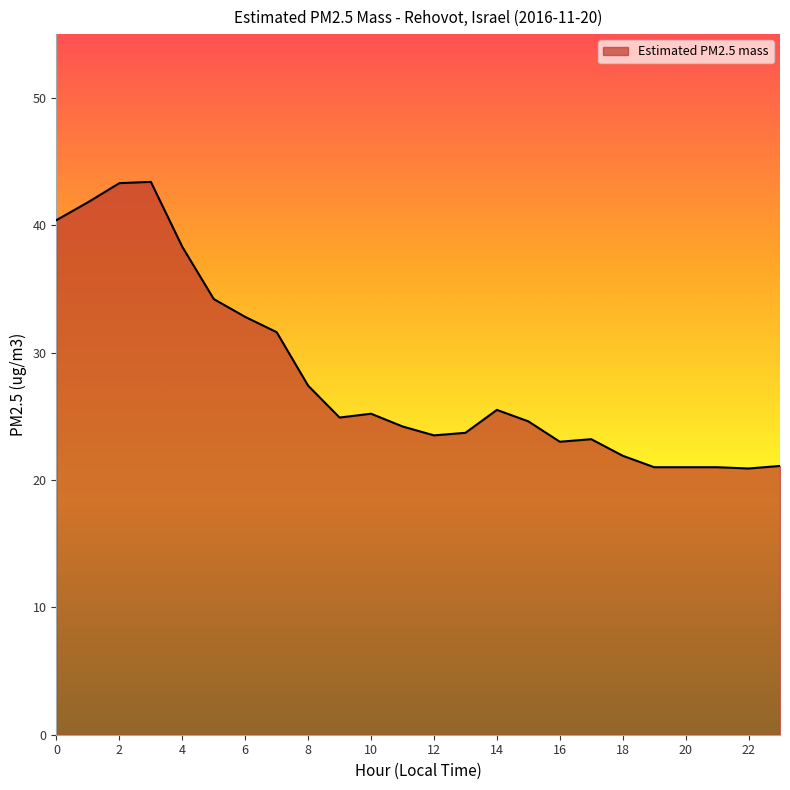

What is the greatest value displayed?

43.4